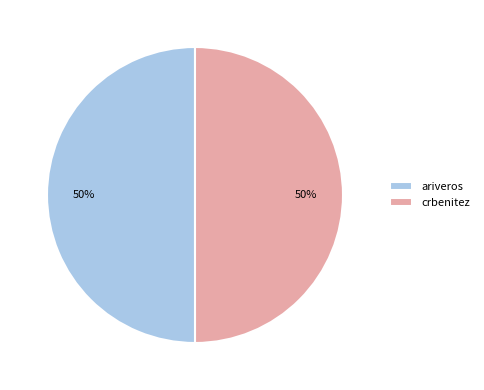

To the nearest percent, what is the combined percentage of ariveros and crbenitez?

100%